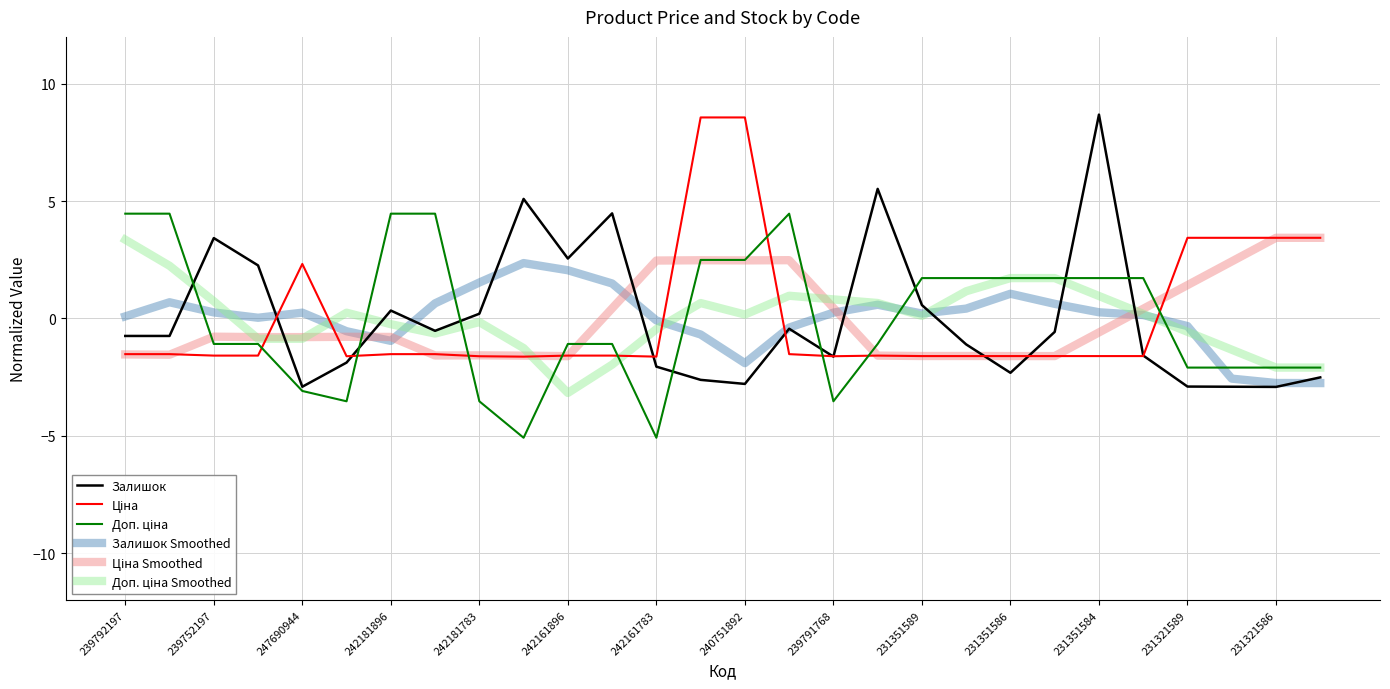

What is the highest value of the Залишок Smoothed series?

2.4